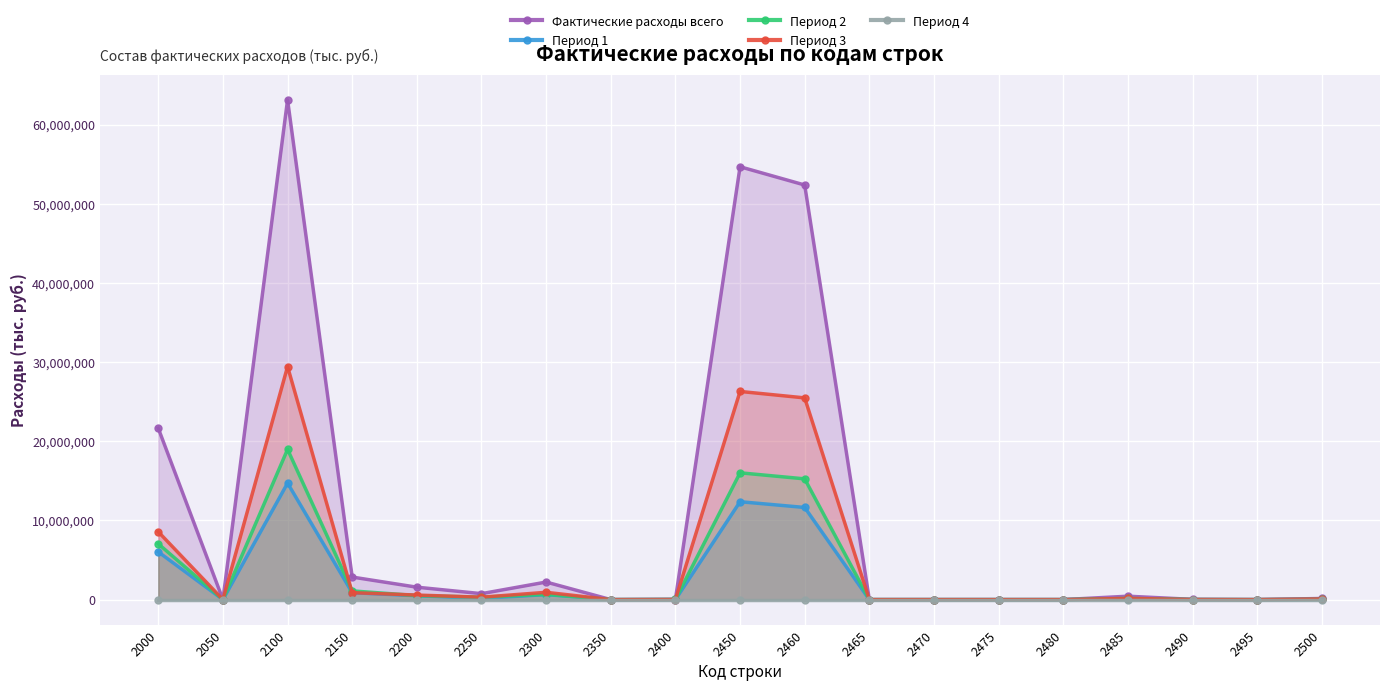

At 2460, list the series in order from largest to smallest.

Фактические расходы всего, Период 3, Период 2, Период 1, Период 4